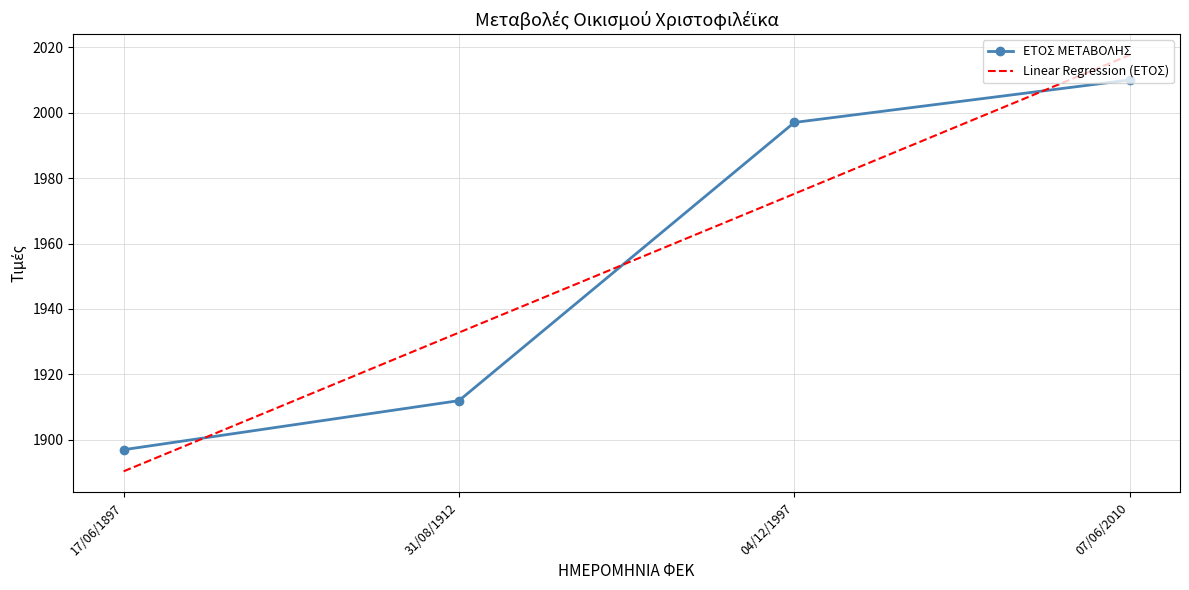

At how many categories does at least one series exceed 2010?

1